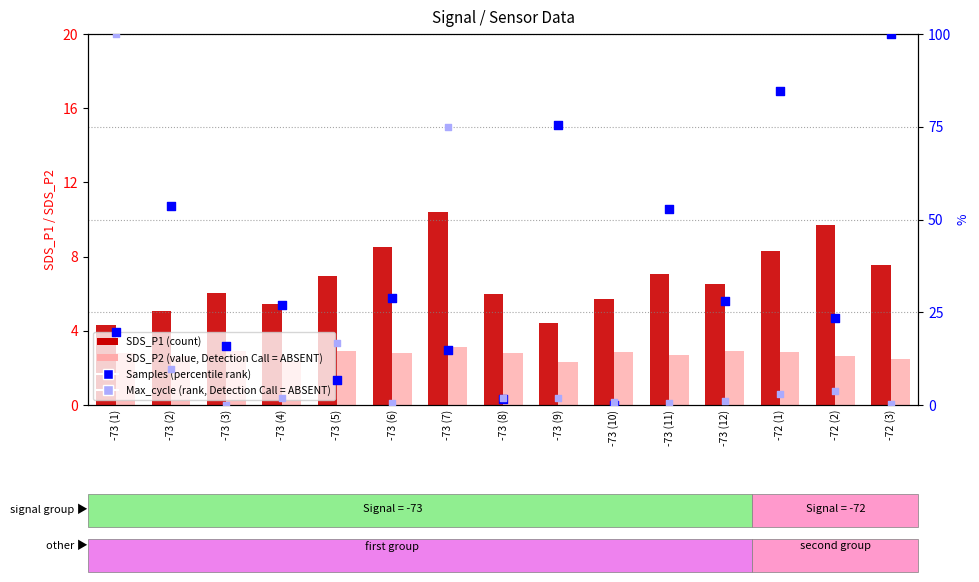

At how many categories does at least one series exceed 56?

5